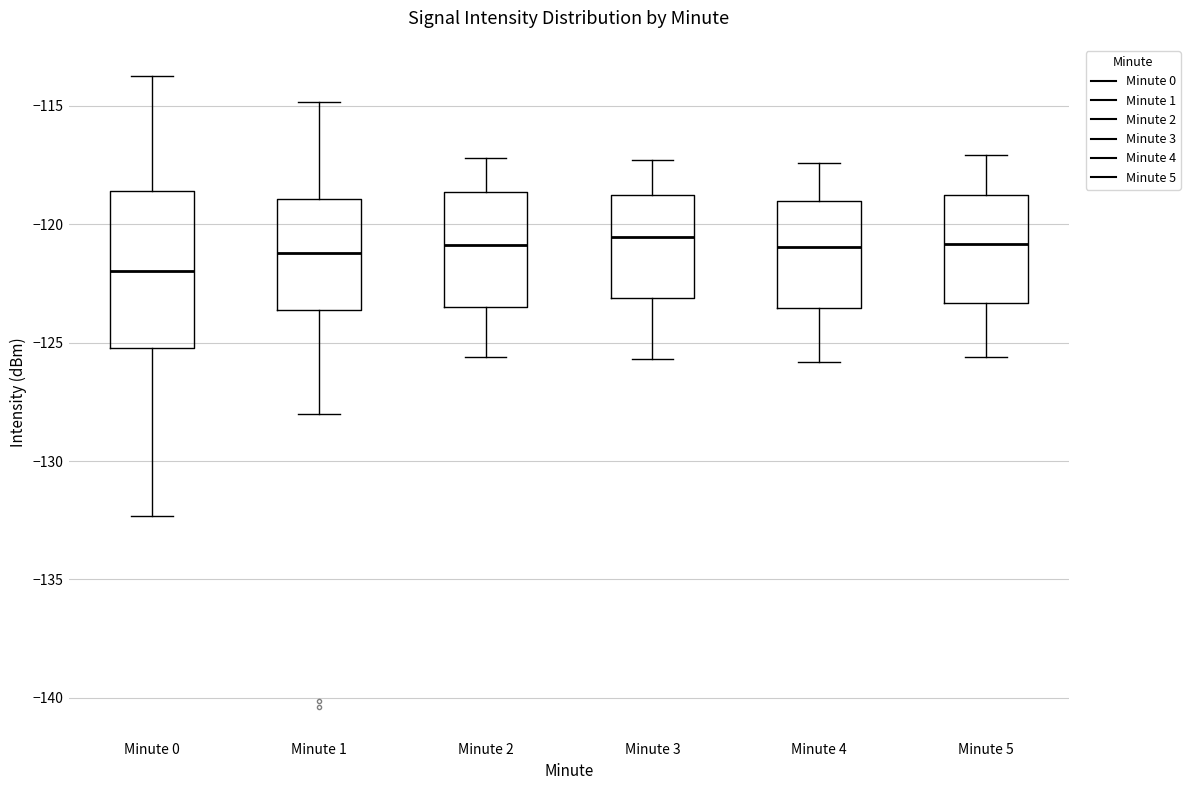

Where is the upper edge of the box for Minute 3 on the y-axis? The values are not printed on the chart, so give them approximately, as read against the axis.

-118.5